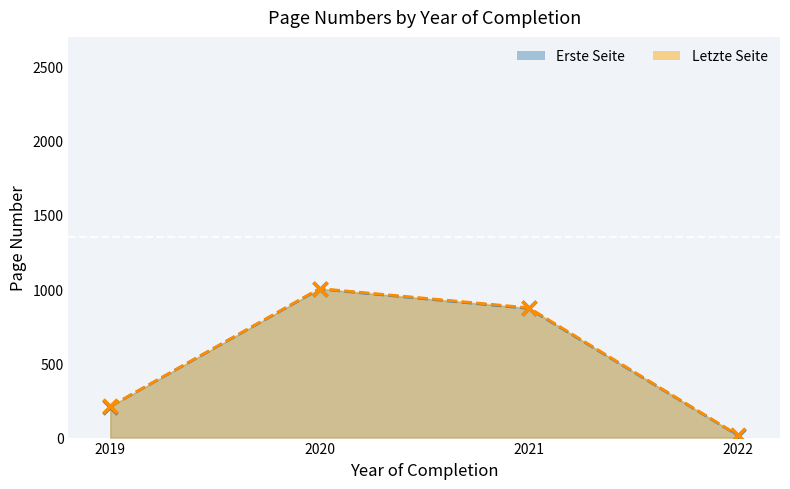

True or false: Letzte Seite and Erste Seite intersect in this chart.

False